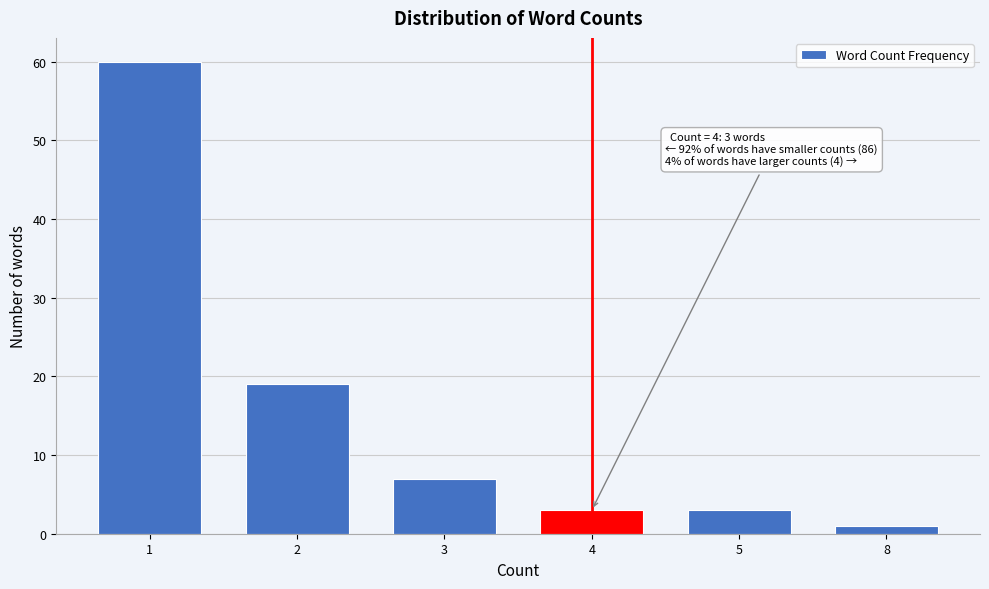

Reading right to left, list all the values displayed in this chart.

8=1	5=3	4=3	3=7	2=19	1=60